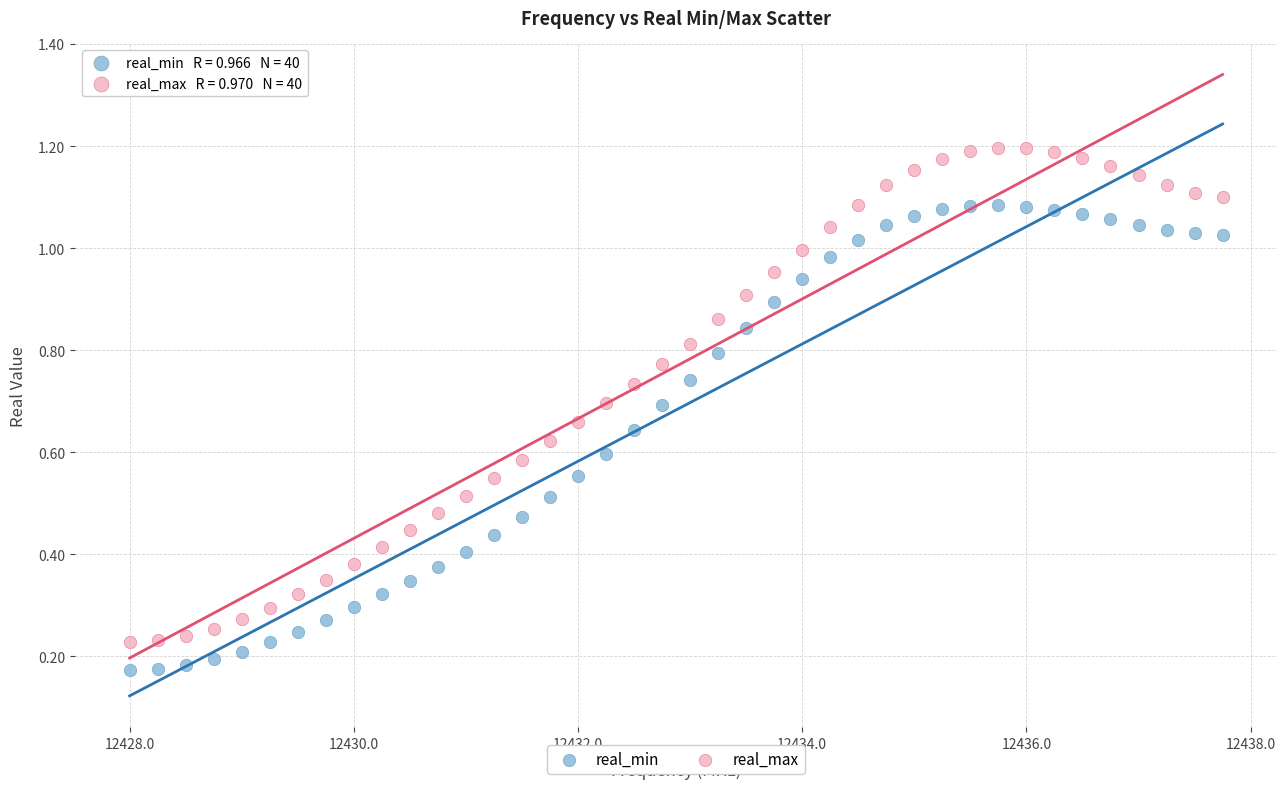

Across all data points, what is the range of X values (max minus min)?

9.8